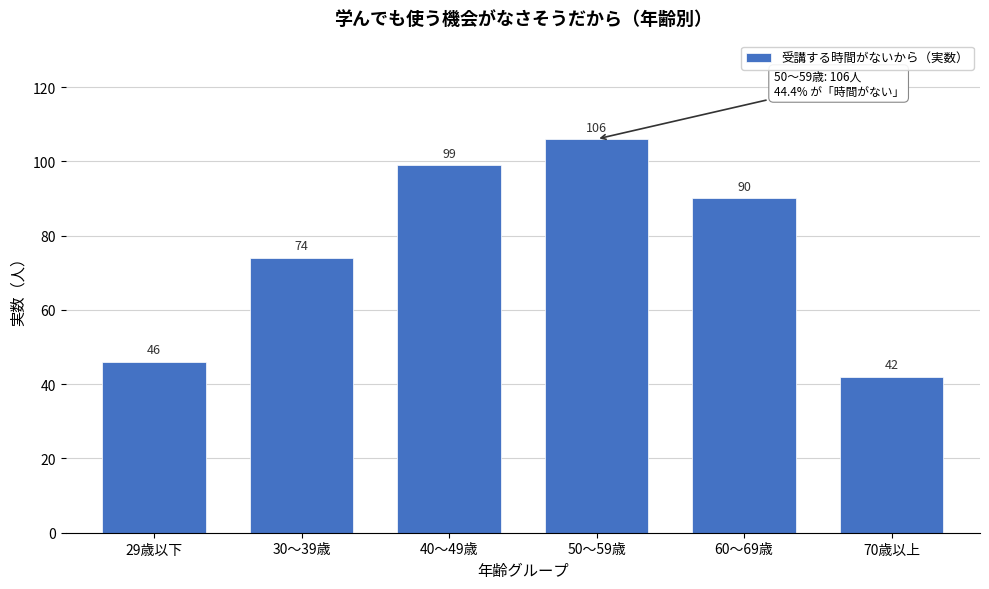

Reading right to left, extract all data points from this chart.

42	90	106	99	74	46